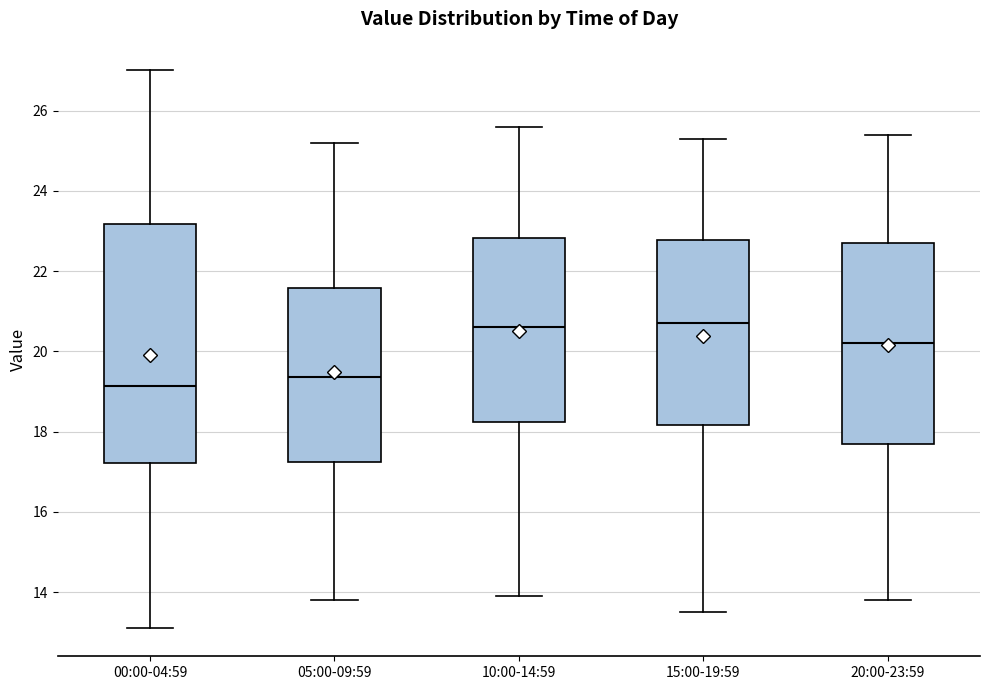

Comparing the boxes themselves (not the whiskers), which one is the tallest?

00:00-04:59